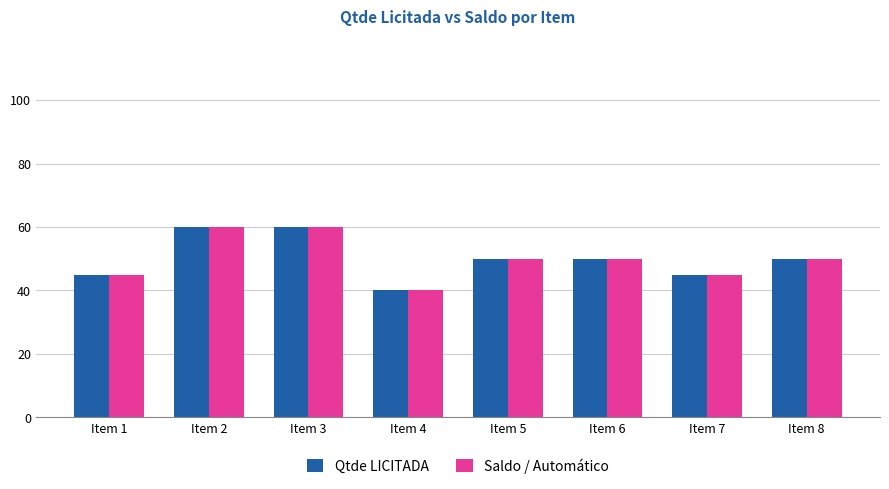

What is the difference between the Saldo / Automático values at Item 3 and Item 5?

10